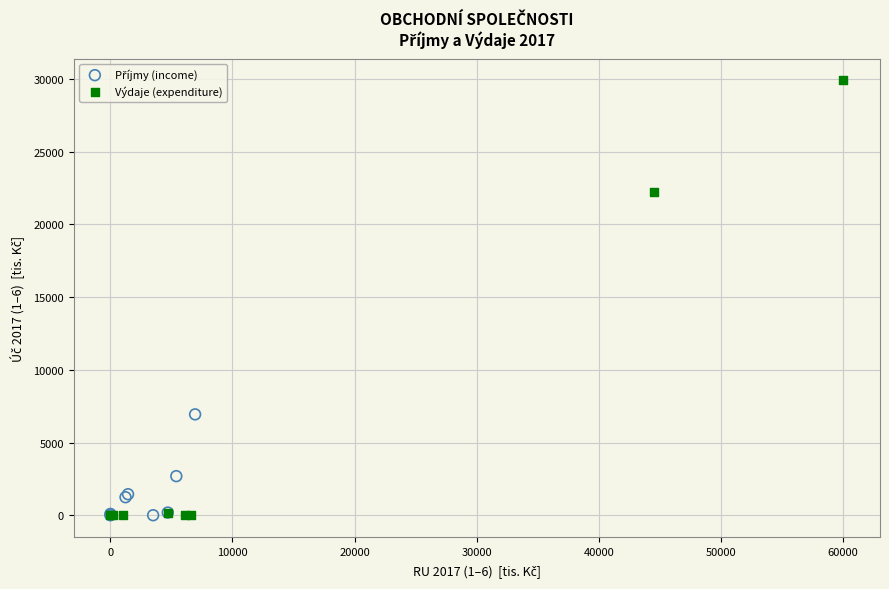

Which series has the widest spread of Y values?

Výdaje (expenditure)